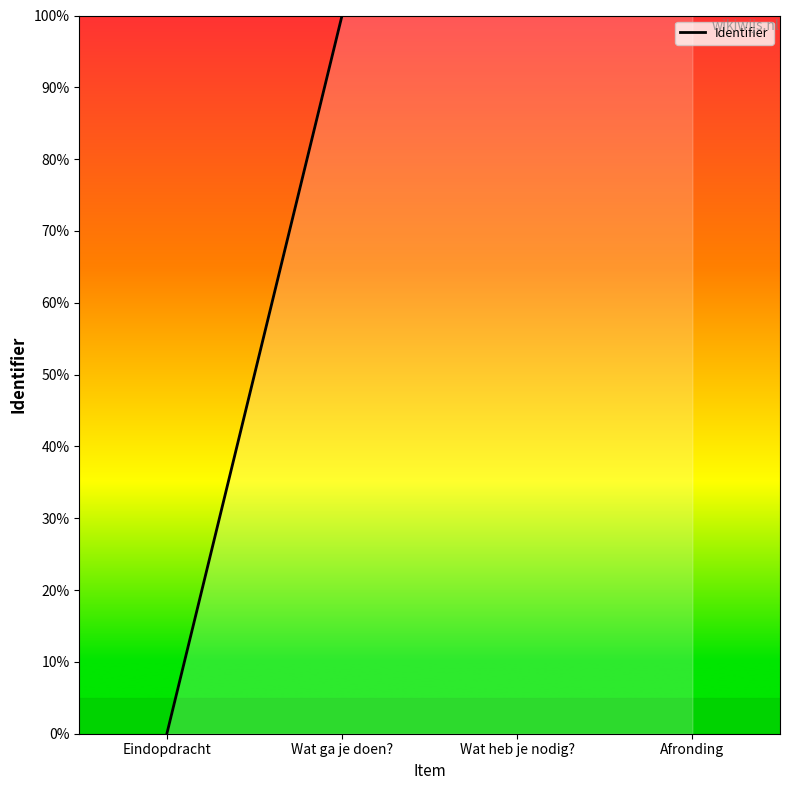

How many values are above zero?

3